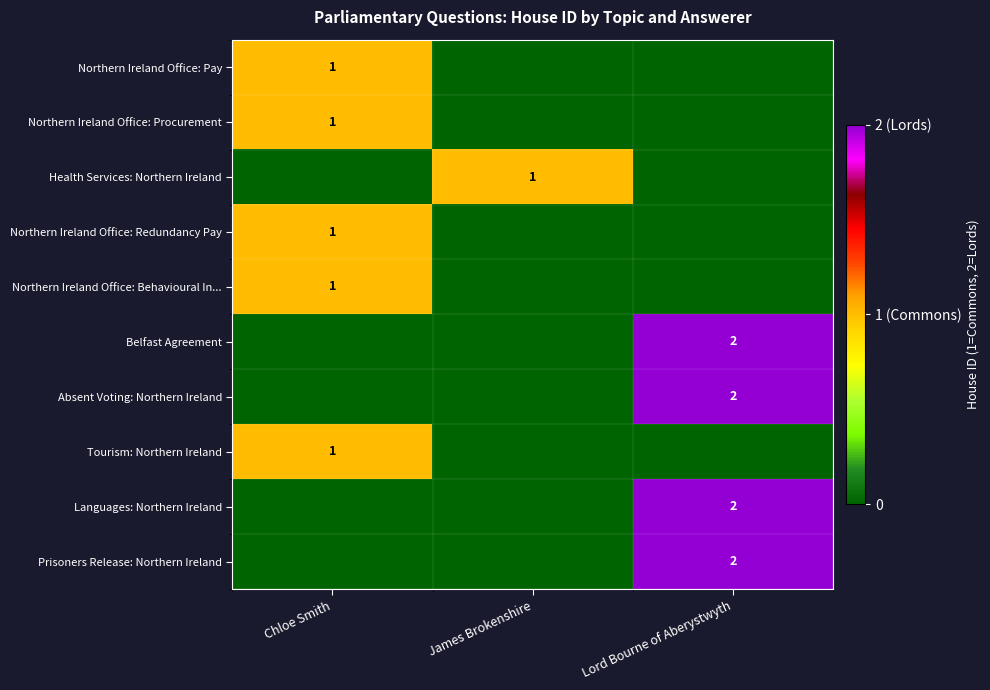

Between Chloe Smith and James Brokenshire, which is larger?

Chloe Smith